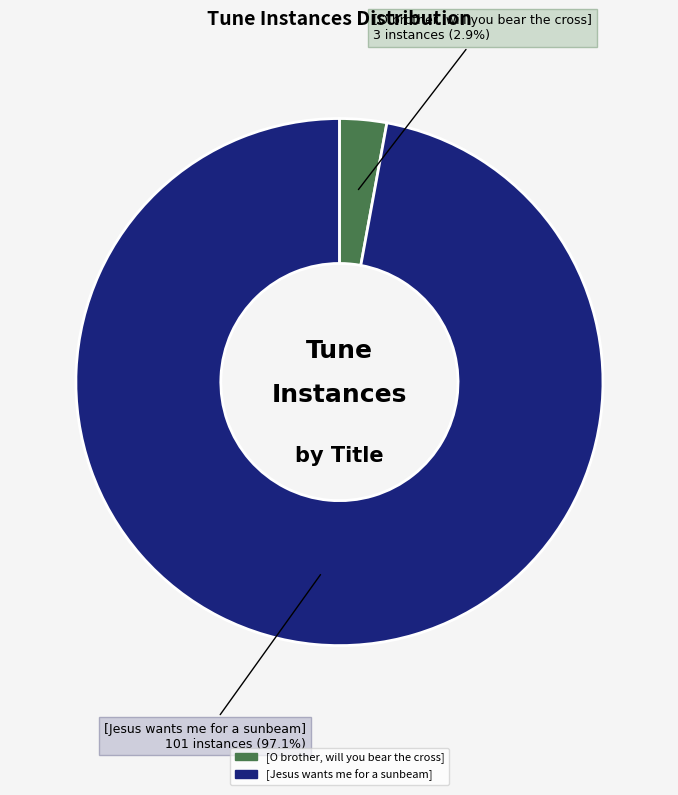

Is it true that [O brother, will you bear the cross] is 3% of the pie?

True